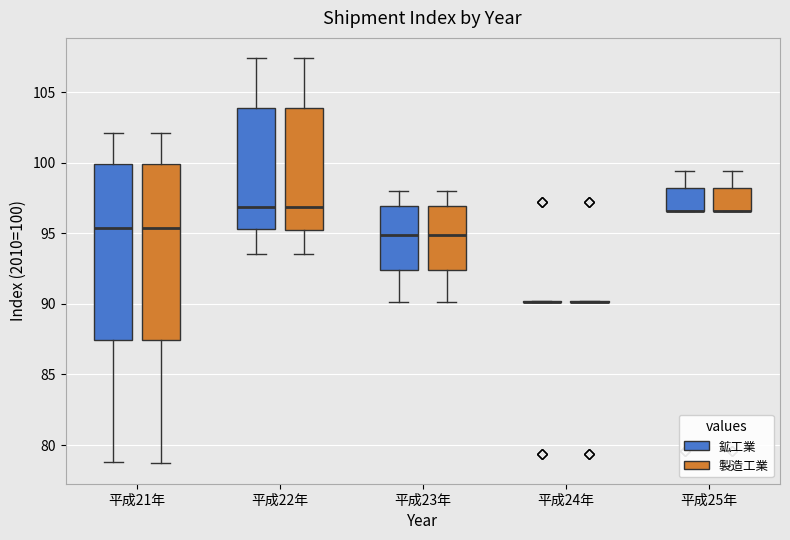

Reading left to right, transcribe this box plot: for each box, give where its median line is, the range the box spans, and where its two whiskers end, as read against the y-axis. The values are not printed on the chart, so give them approximately, as read against the axis.

平成21年 (鉱工業): median 95.5, box 87.5 to 100.0, whiskers 79.0 to 102.0
平成21年 (製造工業): median 95.5, box 87.5 to 100.0, whiskers 78.5 to 102.0
平成22年 (鉱工業): median 97.0, box 95.5 to 104.0, whiskers 93.5 to 107.5
平成22年 (製造工業): median 97.0, box 95.0 to 104.0, whiskers 93.5 to 107.5
平成23年 (鉱工業): median 95.0, box 92.5 to 97.0, whiskers 90.0 to 98.0
平成23年 (製造工業): median 95.0, box 92.5 to 97.0, whiskers 90.0 to 98.0
平成24年 (鉱工業): box collapsed to a line at 90.0, whiskers 90.0 to 90.0
平成24年 (製造工業): box collapsed to a line at 90.0, whiskers 90.0 to 90.0
平成25年 (鉱工業): median 96.5 (drawn on the box's lower edge), box 96.5 to 98.0, whiskers 96.5 to 99.5
平成25年 (製造工業): median 96.5 (drawn on the box's lower edge), box 96.5 to 98.0, whiskers 96.5 to 99.5